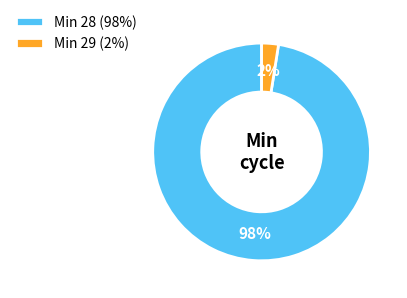

Is there any slice that represents more than half of the pie?

Yes